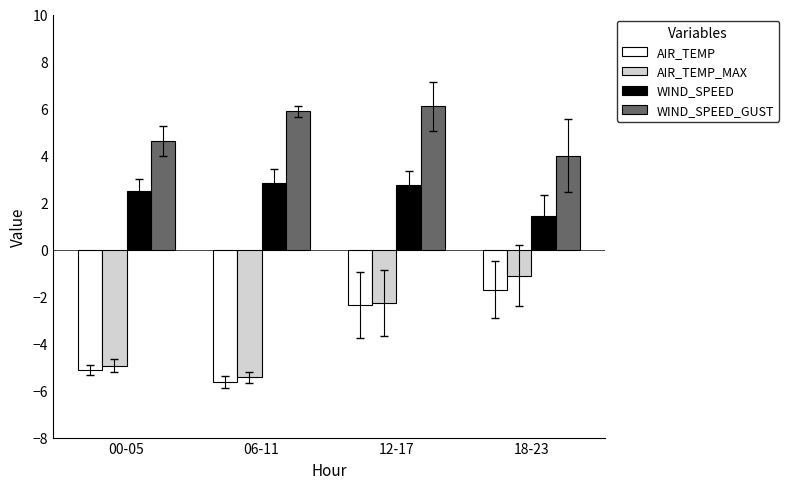

Which label corresponds to the smallest value in the chart?

06-11